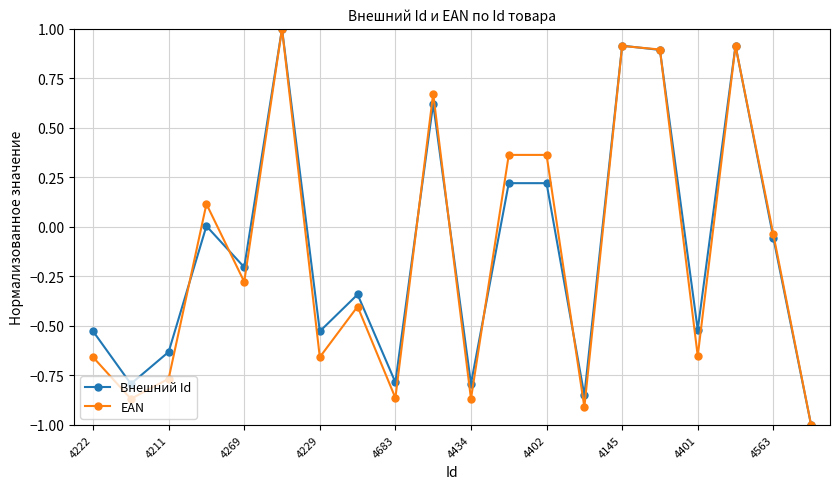

List the series in order of their overall mean, highest first.

Внешний Id, EAN